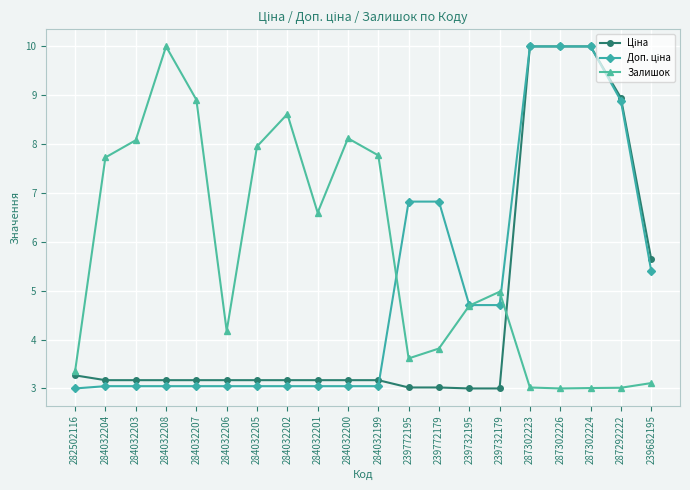

What is the value of the Залишок point at the 5th from the left?

8.9